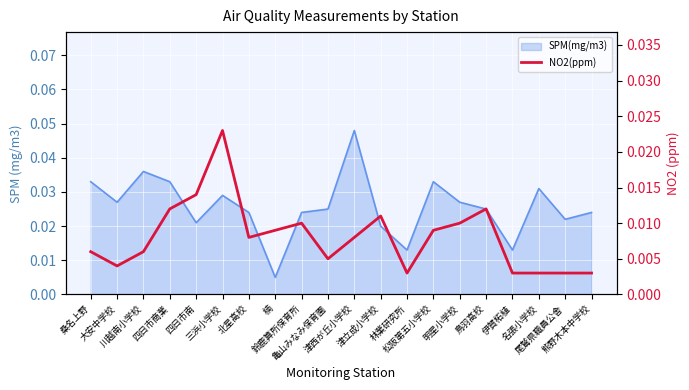

How many values are between 0 and 1?

20